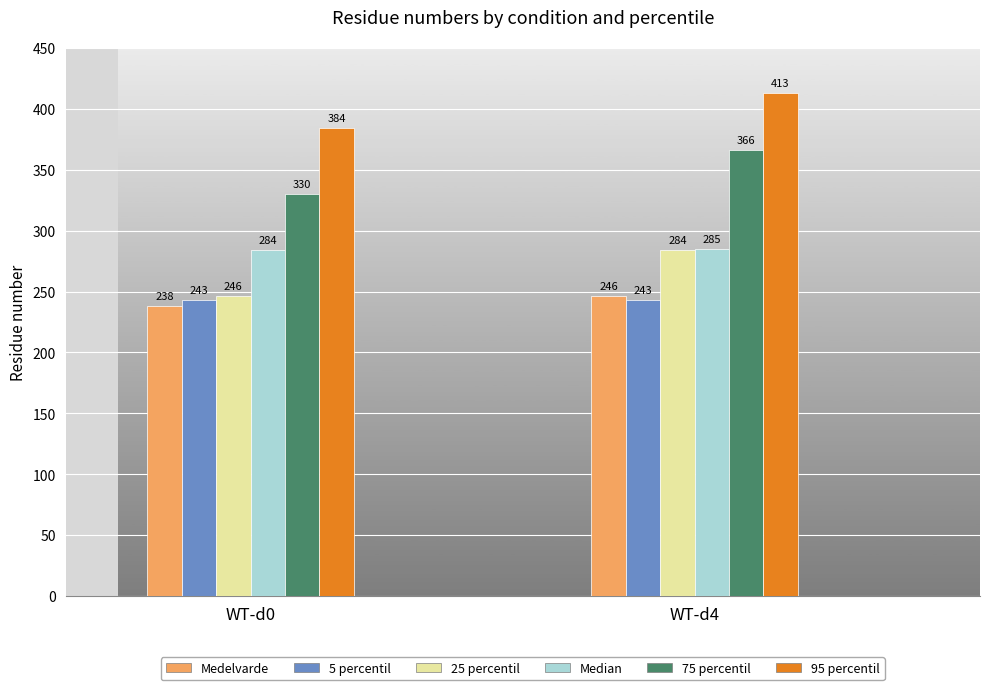

Reading right to left, what are all the values shown in this chart?

Medelvarde: 246	238
5 percentil: 243	243
25 percentil: 284	246
Median: 285	284
75 percentil: 366	330
95 percentil: 413	384